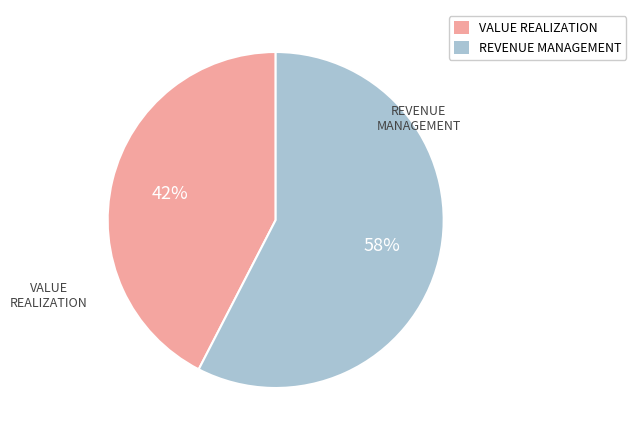

To the nearest percent, what percentage of the pie is REVENUE MANAGEMENT?

58%